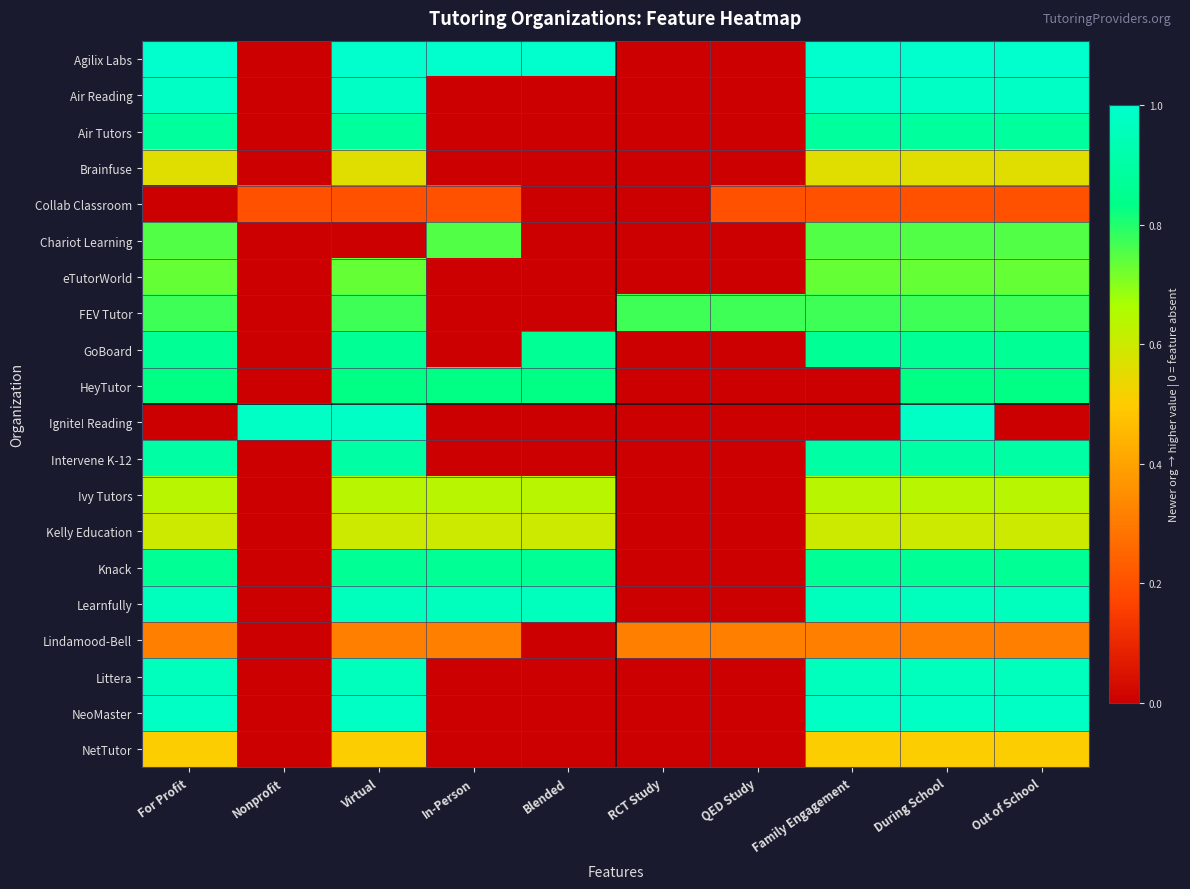

Reading left to right, extract all data points from this chart.

Agilix Labs: For Profit=1.0	Nonprofit=0.0	Virtual=1.0	In-Person=1.0	Blended=1.0	RCT Study=0.0	QED Study=0.0	Family Engagement=1.0	During School=1.0	Out of School=1.0
Air Reading: For Profit=1.0	Nonprofit=0.0	Virtual=1.0	In-Person=0.0	Blended=0.0	RCT Study=0.0	QED Study=0.0	Family Engagement=1.0	During School=1.0	Out of School=1.0
Air Tutors: For Profit=0.9	Nonprofit=0.0	Virtual=0.9	In-Person=0.0	Blended=0.0	RCT Study=0.0	QED Study=0.0	Family Engagement=0.9	During School=0.9	Out of School=0.9
Brainfuse: For Profit=0.6	Nonprofit=0.0	Virtual=0.6	In-Person=0.0	Blended=0.0	RCT Study=0.0	QED Study=0.0	Family Engagement=0.6	During School=0.6	Out of School=0.6
Collab Classroom: For Profit=0.0	Nonprofit=0.2	Virtual=0.2	In-Person=0.2	Blended=0.0	RCT Study=0.0	QED Study=0.2	Family Engagement=0.2	During School=0.2	Out of School=0.2
Chariot Learning: For Profit=0.8	Nonprofit=0.0	Virtual=0.0	In-Person=0.8	Blended=0.0	RCT Study=0.0	QED Study=0.0	Family Engagement=0.8	During School=0.8	Out of School=0.8
eTutorWorld: For Profit=0.7	Nonprofit=0.0	Virtual=0.7	In-Person=0.0	Blended=0.0	RCT Study=0.0	QED Study=0.0	Family Engagement=0.7	During School=0.7	Out of School=0.7
FEV Tutor: For Profit=0.8	Nonprofit=0.0	Virtual=0.8	In-Person=0.0	Blended=0.0	RCT Study=0.8	QED Study=0.8	Family Engagement=0.8	During School=0.8	Out of School=0.8
GoBoard: For Profit=0.9	Nonprofit=0.0	Virtual=0.9	In-Person=0.0	Blended=0.9	RCT Study=0.0	QED Study=0.0	Family Engagement=0.9	During School=0.9	Out of School=0.9
HeyTutor: For Profit=0.8	Nonprofit=0.0	Virtual=0.8	In-Person=0.8	Blended=0.8	RCT Study=0.0	QED Study=0.0	Family Engagement=0.0	During School=0.8	Out of School=0.8
Ignite! Reading: For Profit=0.0	Nonprofit=1.0	Virtual=1.0	In-Person=0.0	Blended=0.0	RCT Study=0.0	QED Study=0.0	Family Engagement=0.0	During School=1.0	Out of School=0.0
Intervene K-12: For Profit=0.9	Nonprofit=0.0	Virtual=0.9	In-Person=0.0	Blended=0.0	RCT Study=0.0	QED Study=0.0	Family Engagement=0.9	During School=0.9	Out of School=0.9
Ivy Tutors: For Profit=0.6	Nonprofit=0.0	Virtual=0.6	In-Person=0.6	Blended=0.6	RCT Study=0.0	QED Study=0.0	Family Engagement=0.6	During School=0.6	Out of School=0.6
Kelly Education: For Profit=0.6	Nonprofit=0.0	Virtual=0.6	In-Person=0.6	Blended=0.6	RCT Study=0.0	QED Study=0.0	Family Engagement=0.6	During School=0.6	Out of School=0.6
Knack: For Profit=0.9	Nonprofit=0.0	Virtual=0.9	In-Person=0.9	Blended=0.9	RCT Study=0.0	QED Study=0.0	Family Engagement=0.9	During School=0.9	Out of School=0.9
Learnfully: For Profit=1.0	Nonprofit=0.0	Virtual=1.0	In-Person=1.0	Blended=1.0	RCT Study=0.0	QED Study=0.0	Family Engagement=1.0	During School=1.0	Out of School=1.0
Lindamood-Bell: For Profit=0.3	Nonprofit=0.0	Virtual=0.3	In-Person=0.3	Blended=0.0	RCT Study=0.3	QED Study=0.3	Family Engagement=0.3	During School=0.3	Out of School=0.3
Littera: For Profit=1.0	Nonprofit=0.0	Virtual=1.0	In-Person=0.0	Blended=0.0	RCT Study=0.0	QED Study=0.0	Family Engagement=1.0	During School=1.0	Out of School=1.0
NeoMaster: For Profit=1.0	Nonprofit=0.0	Virtual=1.0	In-Person=0.0	Blended=0.0	RCT Study=0.0	QED Study=0.0	Family Engagement=1.0	During School=1.0	Out of School=1.0
NetTutor: For Profit=0.5	Nonprofit=0.0	Virtual=0.5	In-Person=0.0	Blended=0.0	RCT Study=0.0	QED Study=0.0	Family Engagement=0.5	During School=0.5	Out of School=0.5